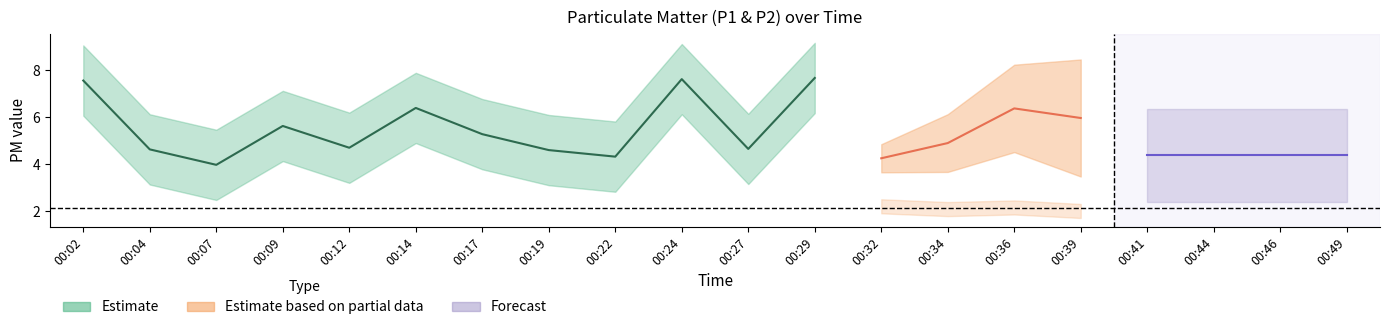

True or false: P1 and P2 cross at least once.

False